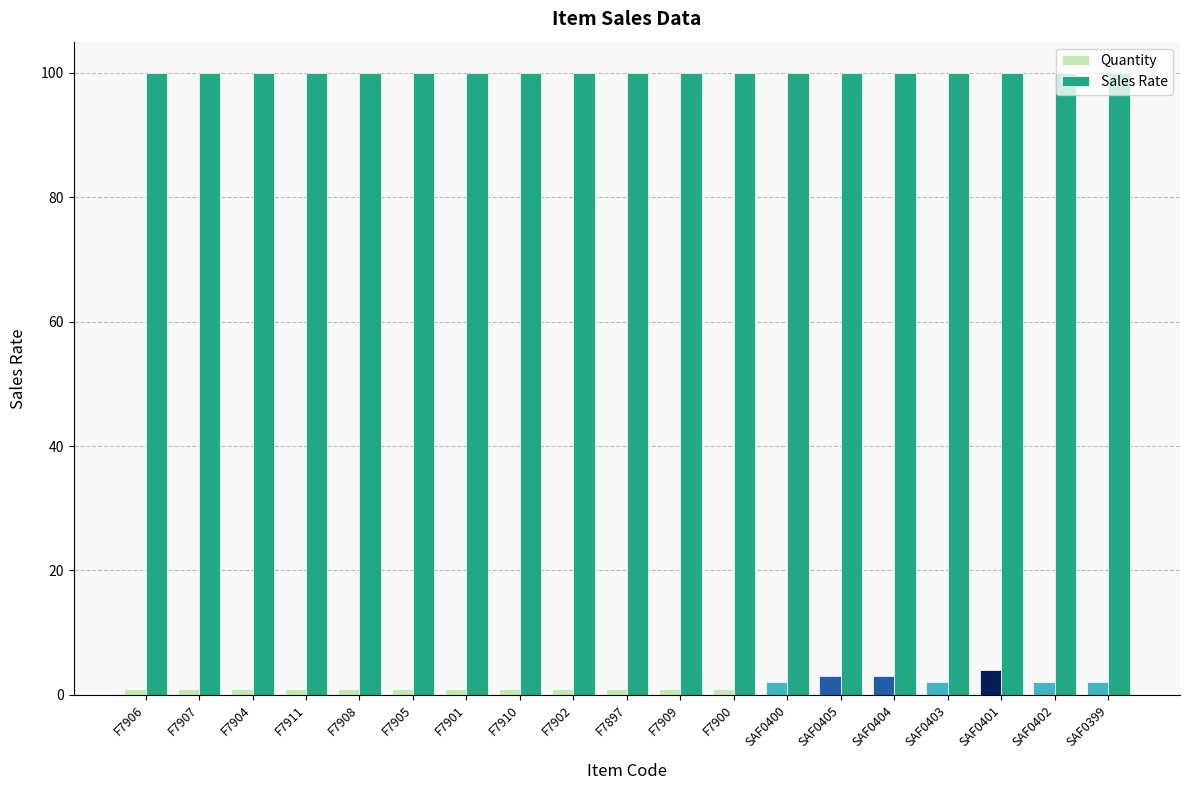

What position from the right is F7907?

18